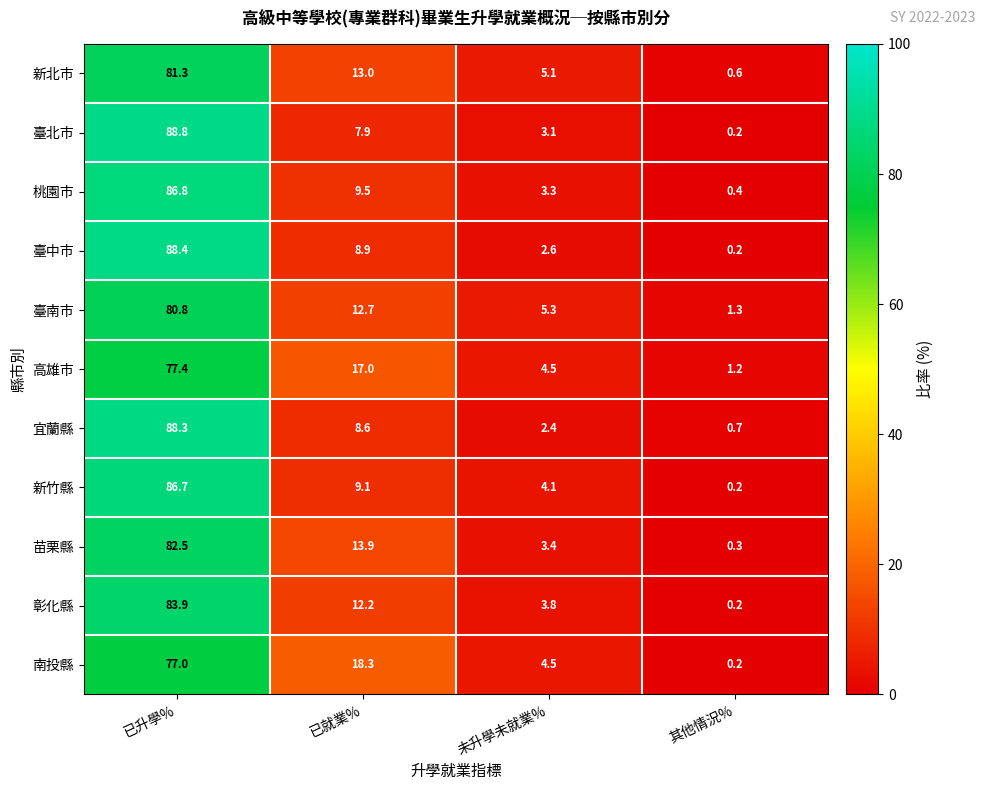

What is the sum of the 苗栗縣 values at 未升學未就業% and 已就業%?

17.3